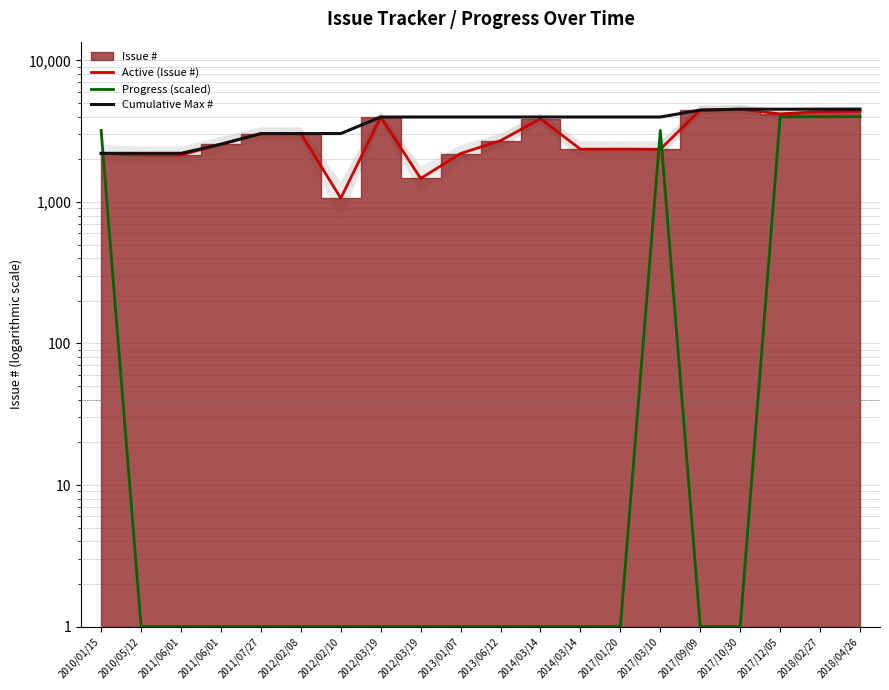

Which series has the largest range (max minus min)?

Progress (scaled)